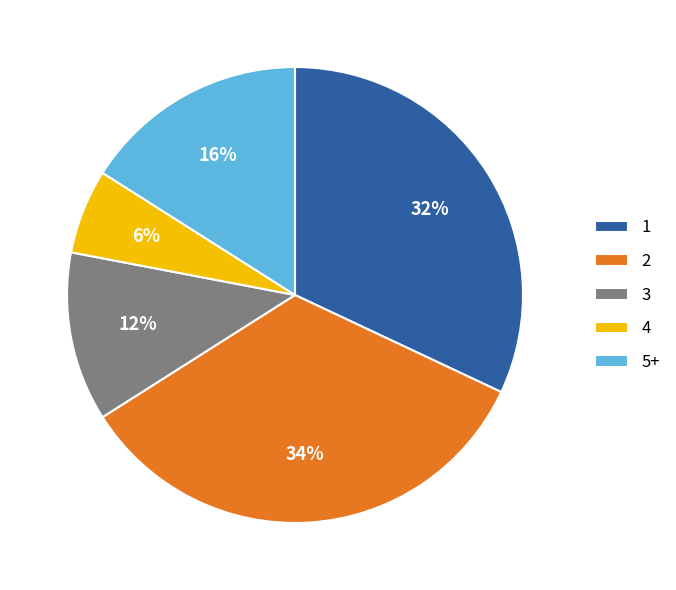

To the nearest percent, what is the difference between the largest and smallest slice percentages?

28%